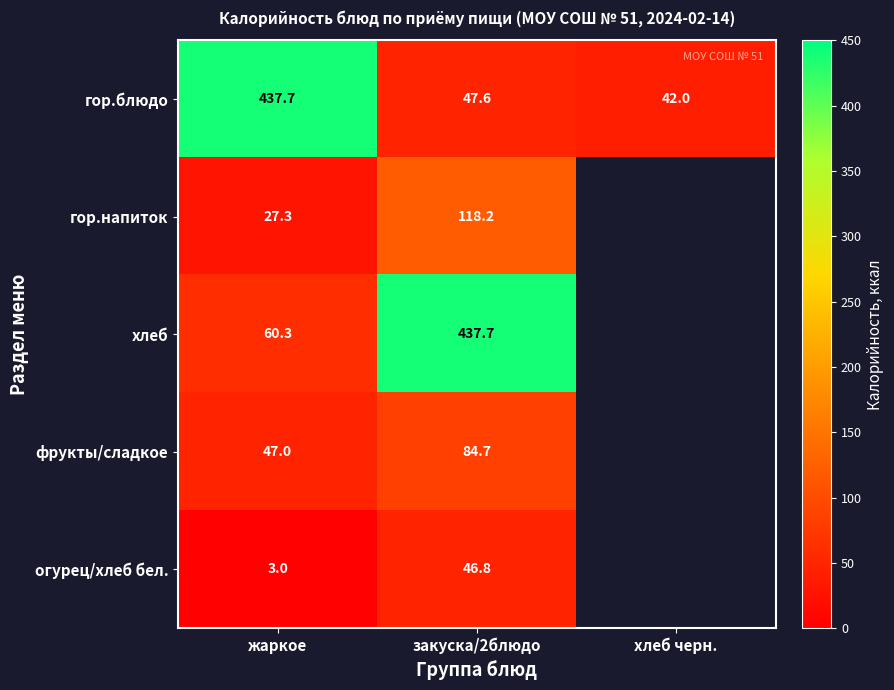

At жаркое, list the series in order from smallest to largest.

огурец/хлеб бел., гор.напиток, фрукты/сладкое, хлеб, гор.блюдо